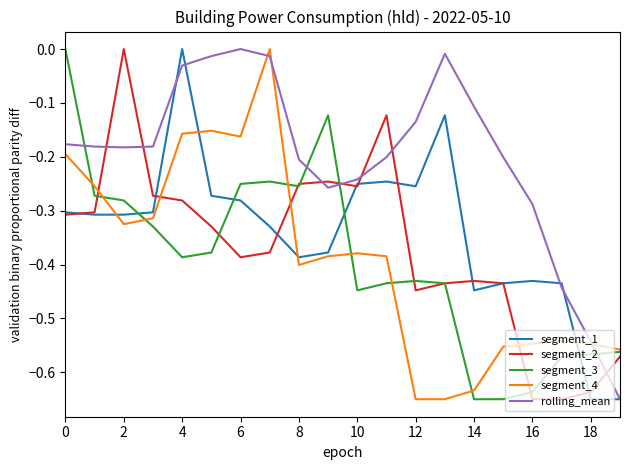

Which series has the largest total across all categories?

rolling_mean